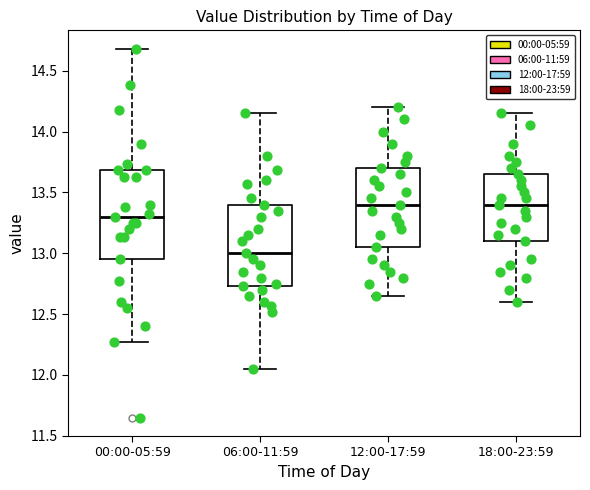

Which box has the lowest median line?

06:00-11:59